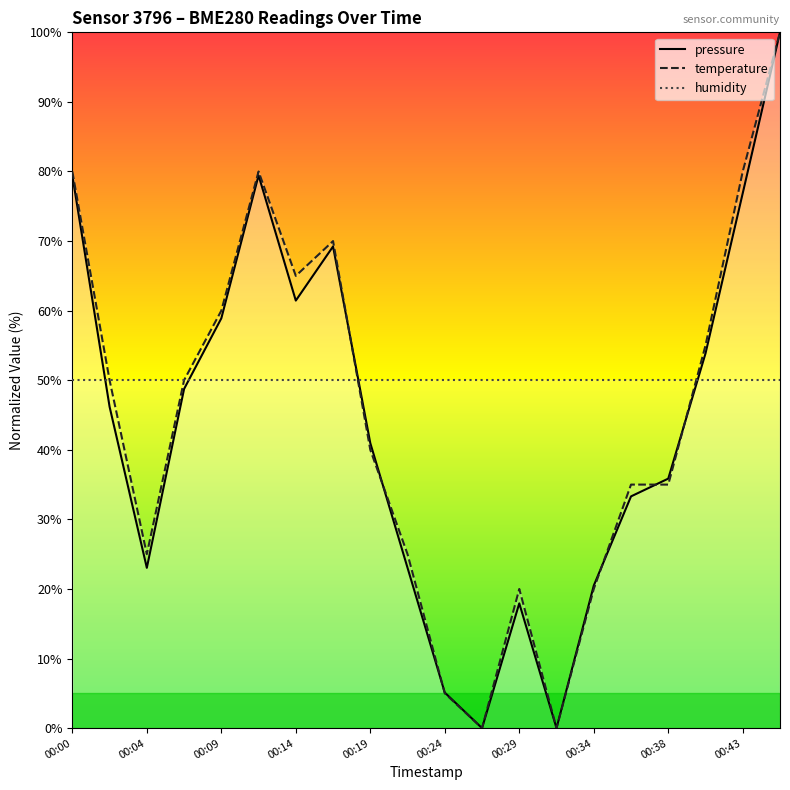

The value of pressure at 00:07 is 48.7. True or false?

True